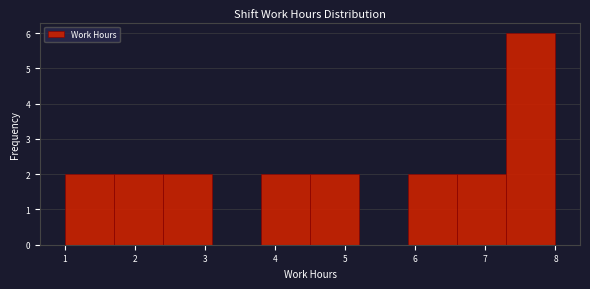

Reading left to right, transcribe this chart: for each bar, give the range it covers on the x-axis and its height. The values are not printed on the chart, so give them approximately, as read against the axis.

1.0 to 1.7: 2
1.7 to 2.4: 2
2.4 to 3.1: 2
3.1 to 3.8: 0
3.8 to 4.5: 2
4.5 to 5.2: 2
5.2 to 5.9: 0
5.9 to 6.6: 2
6.6 to 7.3: 2
7.3 to 8.0: 6